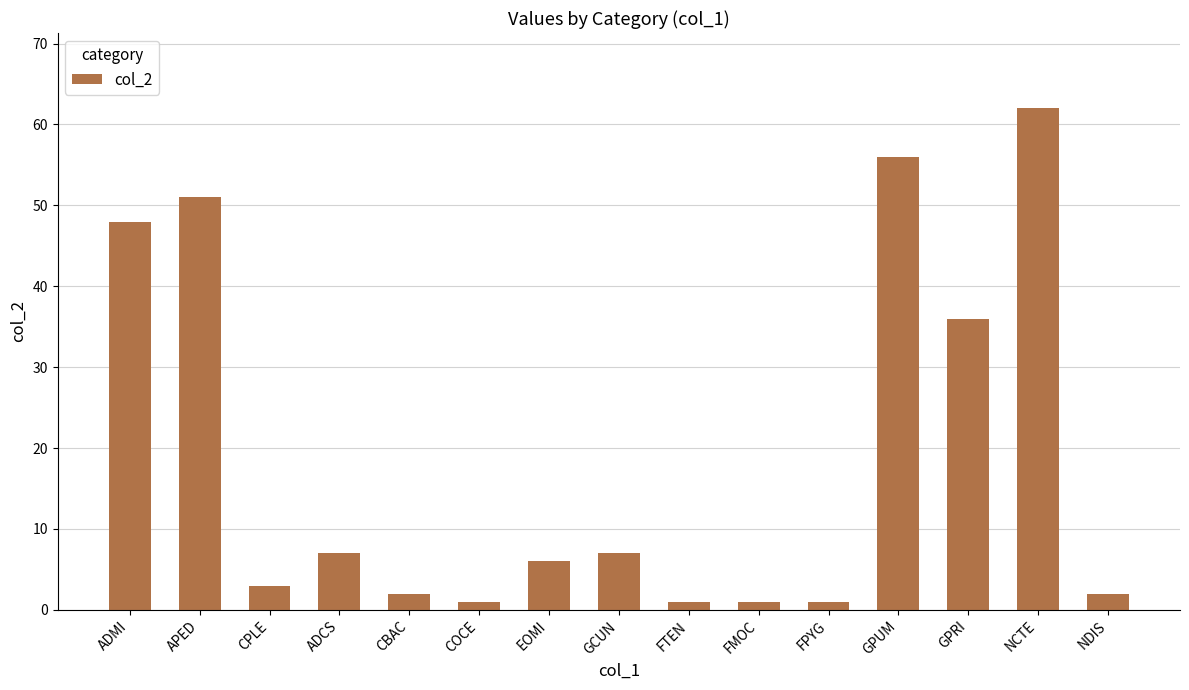

Which category has the highest value across all series?

NCTE